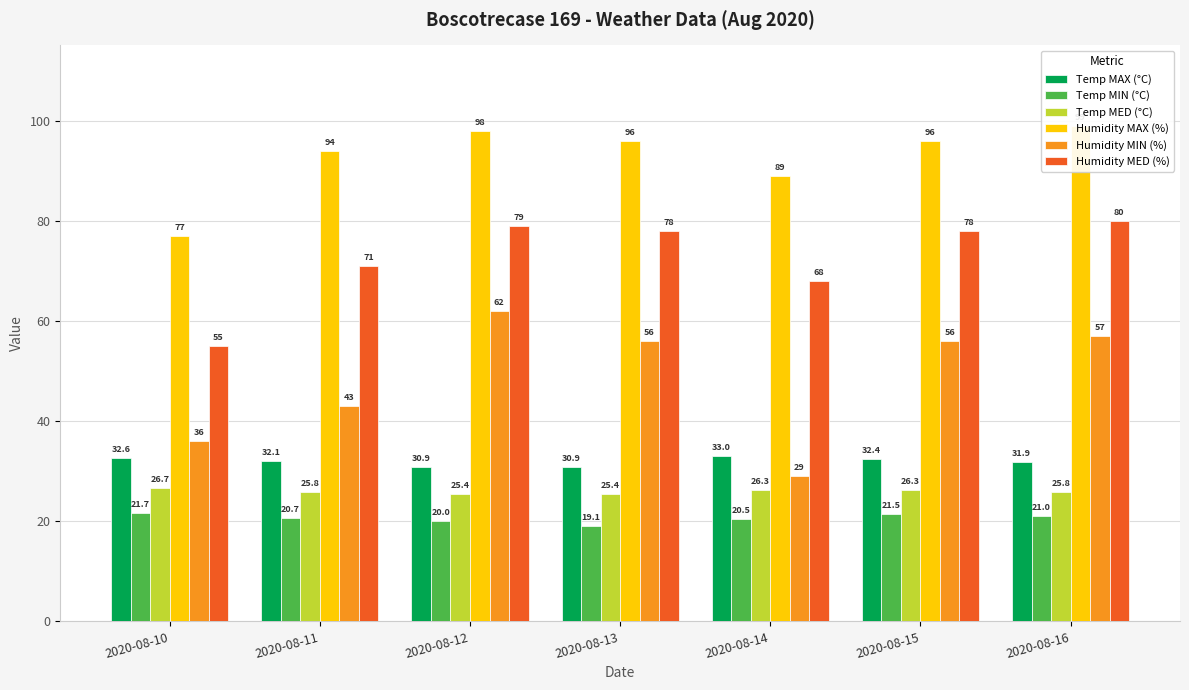

How many groups of bars are there?

7